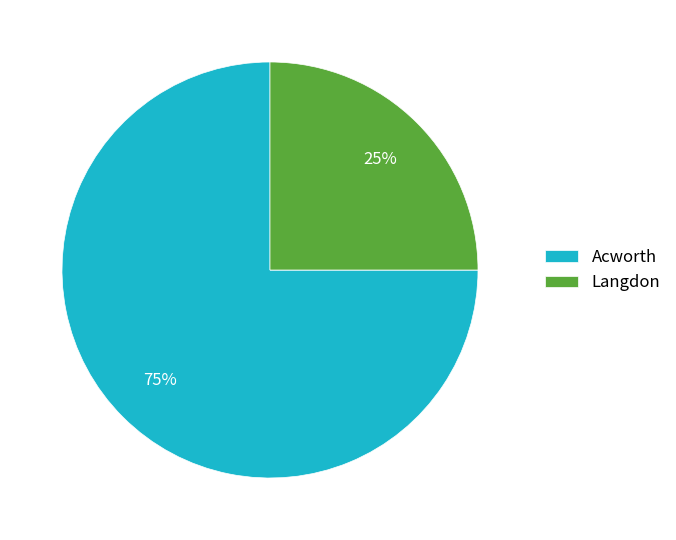

Does any single category account for the majority?

Yes